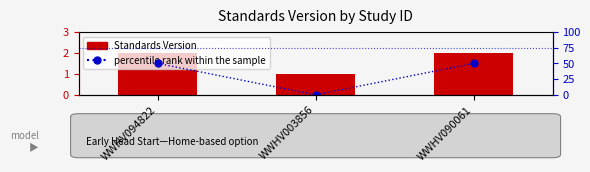

At which category is the sum across all series the highest?

WWHV094822